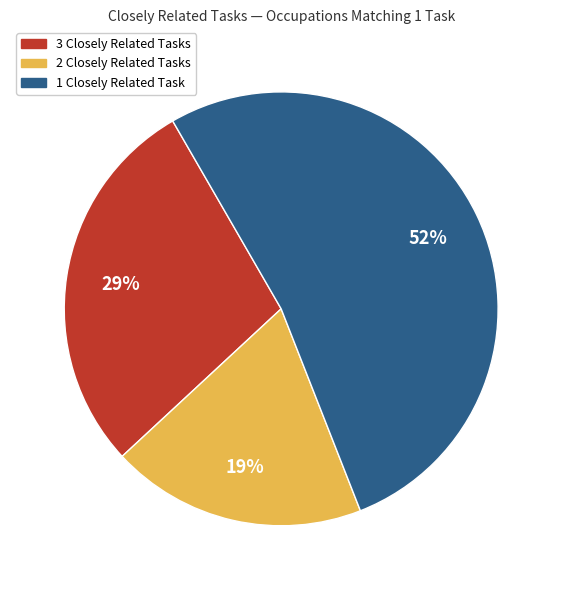

How many slices are in this pie chart?

3